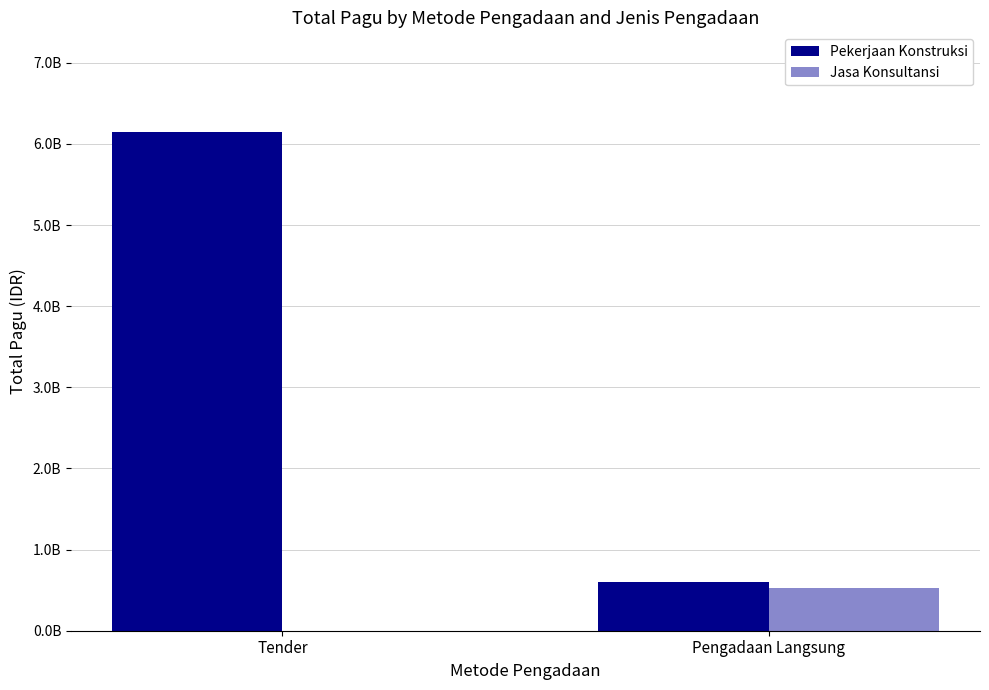

Are the bars horizontal?

No